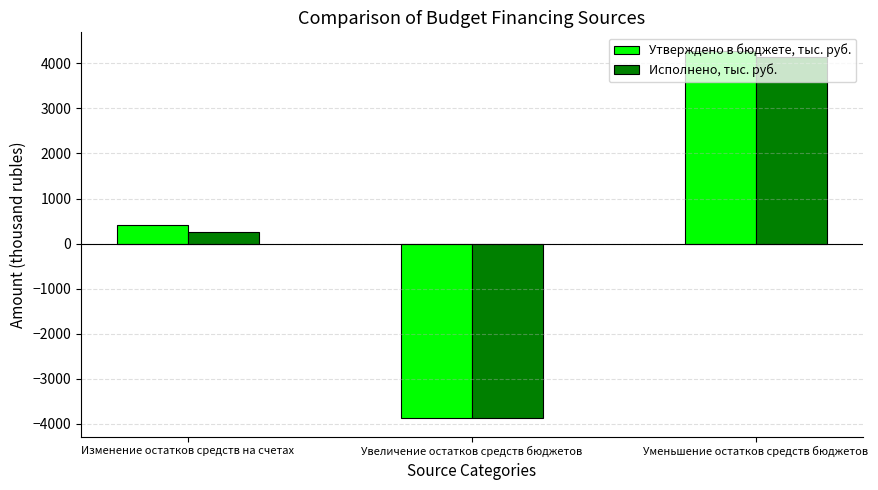

Between Увеличение остатков средств бюджетов and Уменьшение остатков средств бюджетов, which series saw the biggest shift?

Утверждено в бюджете, тыс. руб.